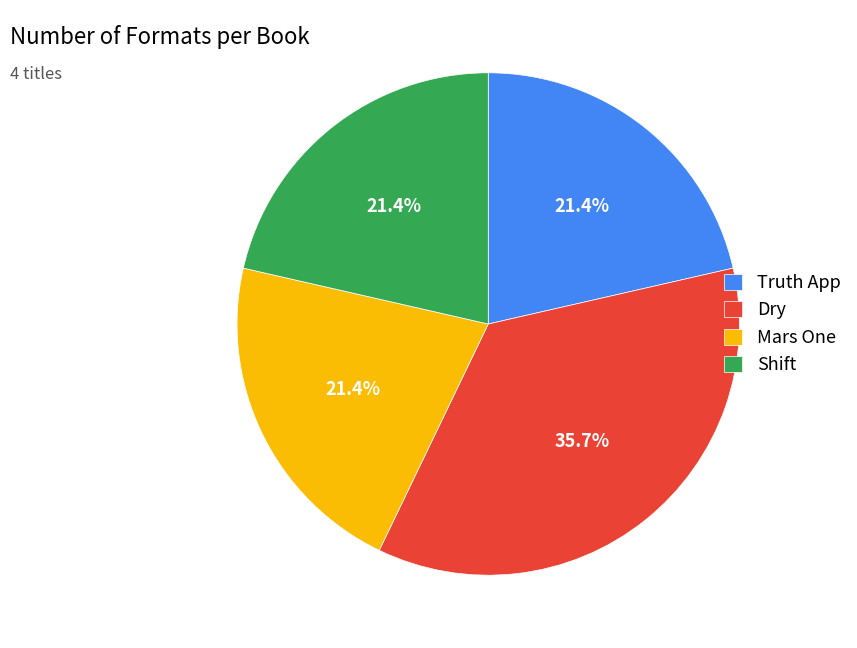

To the nearest percent, what is the combined percentage of Shift and Truth App?

43%